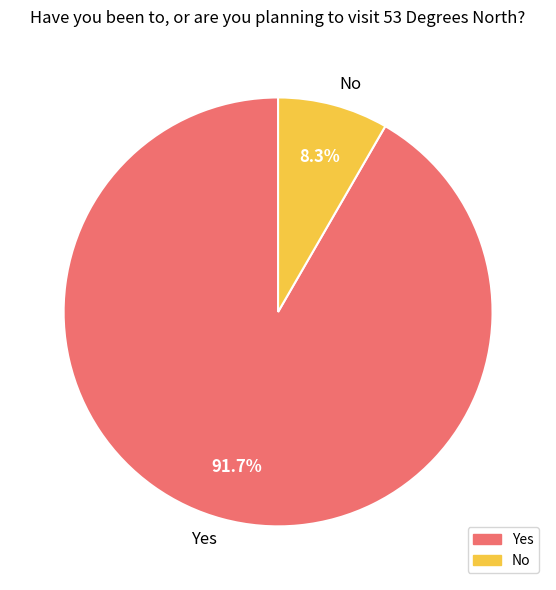

Which has a higher value, Yes or No?

Yes